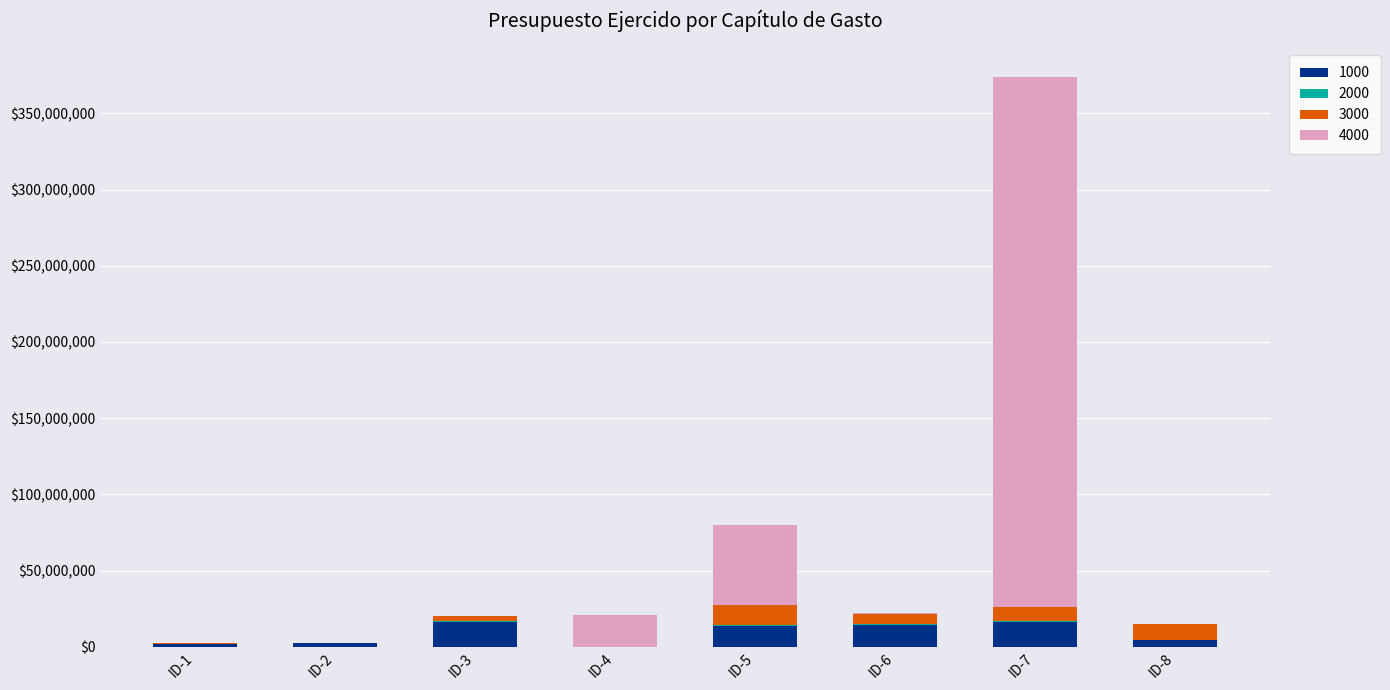

At which category is the sum across all series the highest?

ID-7